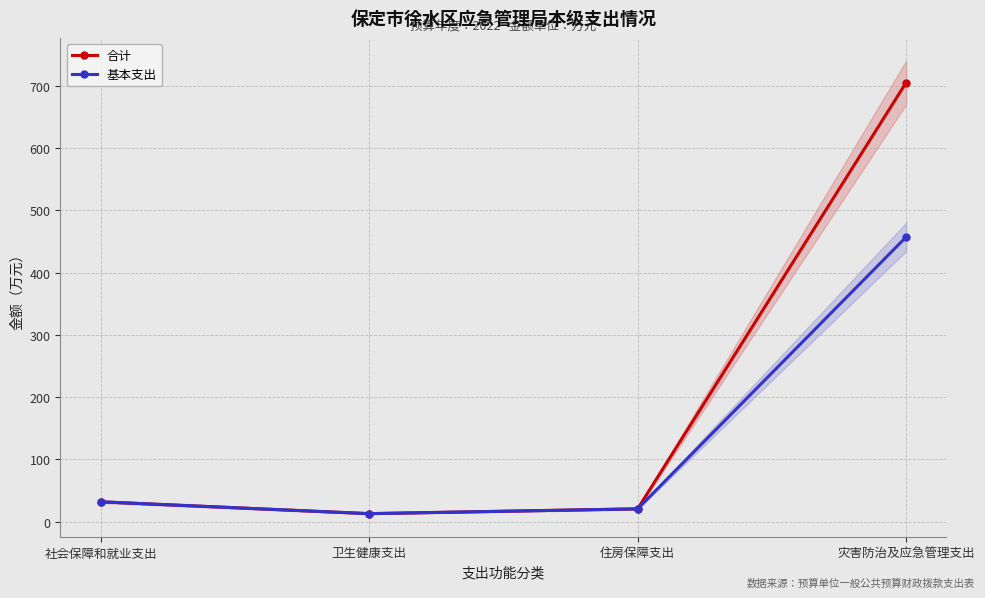

Is the value of 基本支出 at 社会保障和就业支出 greater than the value of 合计 at 灾害防治及应急管理支出?

No